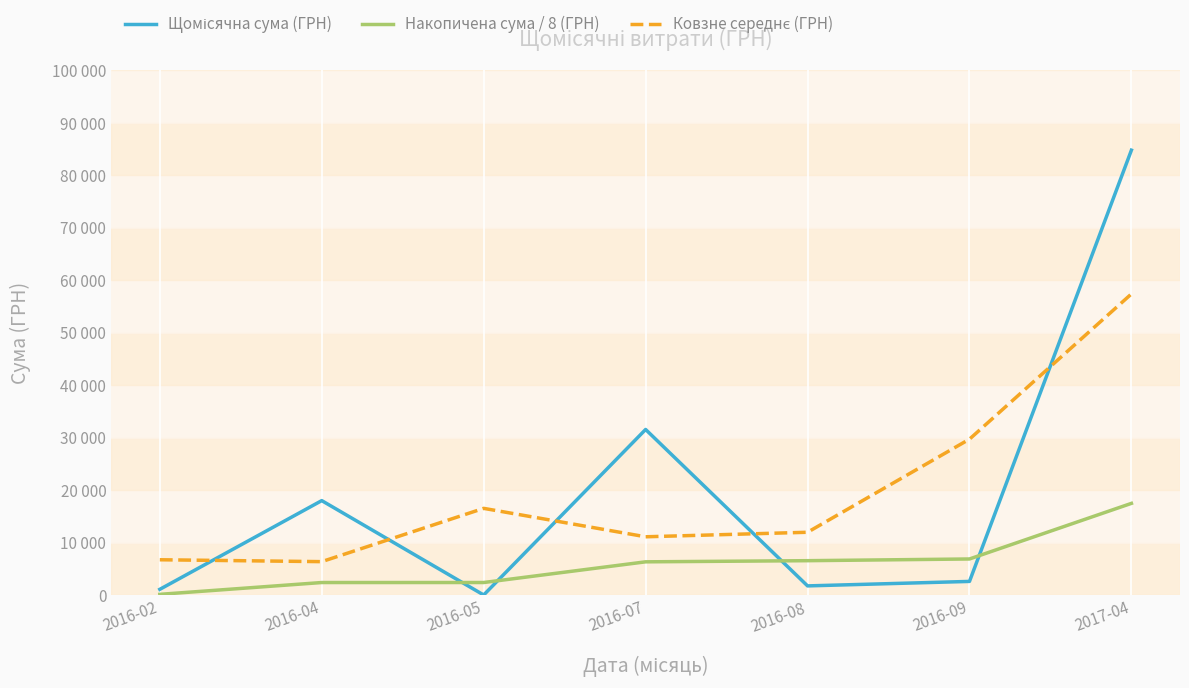

Does the chart have visible grid lines?

No